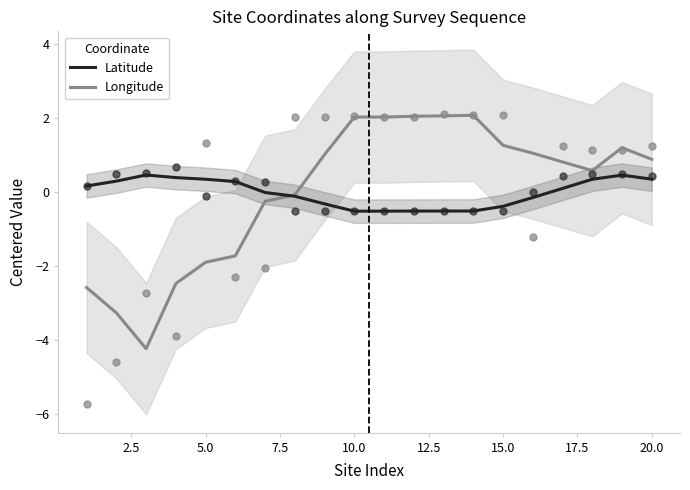

At how many categories does at least one series exceed -3?

20